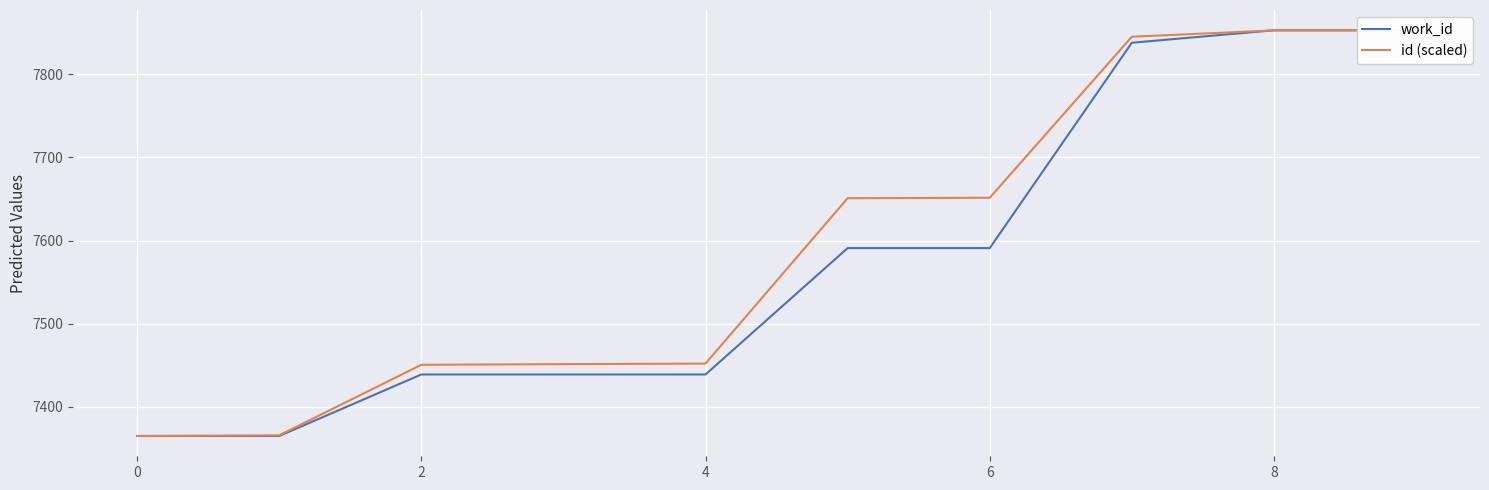

Which category has the highest value in the work_id series?

8